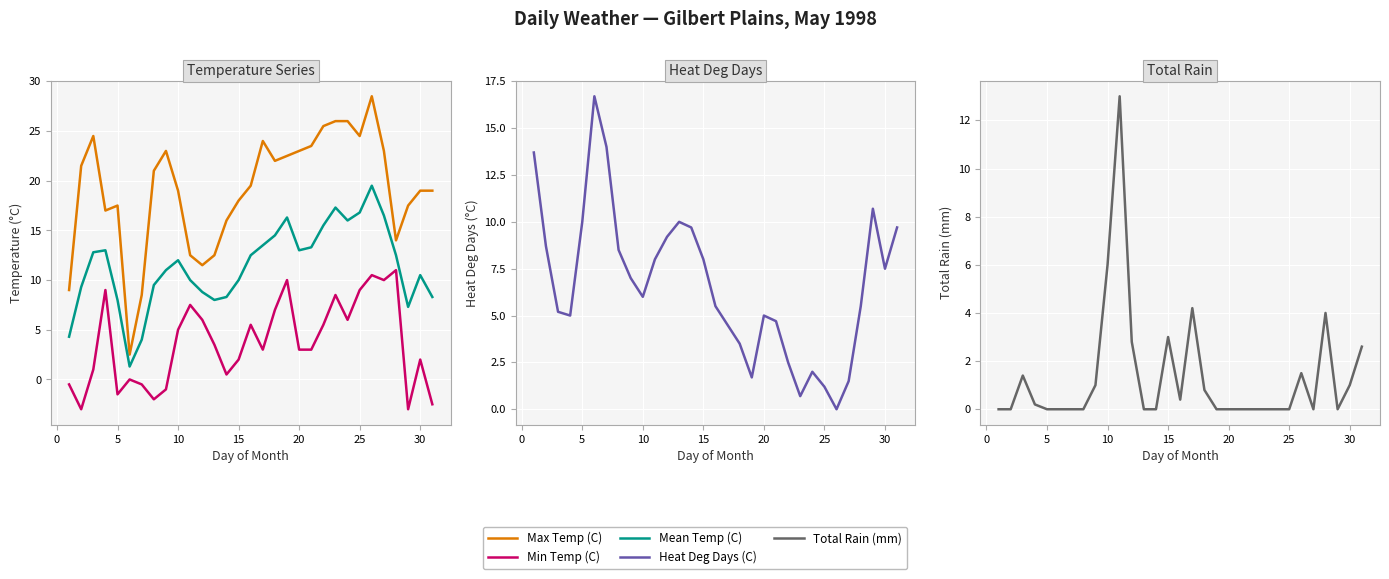

Reading right to left, what are all the values shown in this chart?

Max Temp (C): 19.0	19.0	17.5	14.0	23.0	28.5	24.5	26.0	26.0	25.5	23.5	23.0	22.5	22.0	24.0	19.5	18.0	16.0	12.5	11.5	12.5	19.0	23.0	21.0	8.5	2.5	17.5	17.0	24.5	21.5	9.0
Min Temp (C): -2.5	2.0	-3.0	11.0	10.0	10.5	9.0	6.0	8.5	5.5	3.0	3.0	10.0	7.0	3.0	5.5	2.0	0.5	3.5	6.0	7.5	5.0	-1.0	-2.0	-0.5	0.0	-1.5	9.0	1.0	-3.0	-0.5
Mean Temp (C): 8.3	10.5	7.3	12.5	16.5	19.5	16.8	16.0	17.3	15.5	13.3	13.0	16.3	14.5	13.5	12.5	10.0	8.3	8.0	8.8	10.0	12.0	11.0	9.5	4.0	1.3	8.0	13.0	12.8	9.3	4.3
Heat Deg Days (C): 9.7	7.5	10.7	5.5	1.5	0.0	1.2	2.0	0.7	2.5	4.7	5.0	1.7	3.5	4.5	5.5	8.0	9.7	10.0	9.2	8.0	6.0	7.0	8.5	14.0	16.7	10.0	5.0	5.2	8.7	13.7
Total Rain (mm): 2.6	1.0	0.0	4.0	0.0	1.5	0.0	0.0	0.0	0.0	0.0	0.0	0.0	0.8	4.2	0.4	3.0	0.0	0.0	2.8	13.0	6.0	1.0	0.0	0.0	0.0	0.0	0.2	1.4	0.0	0.0